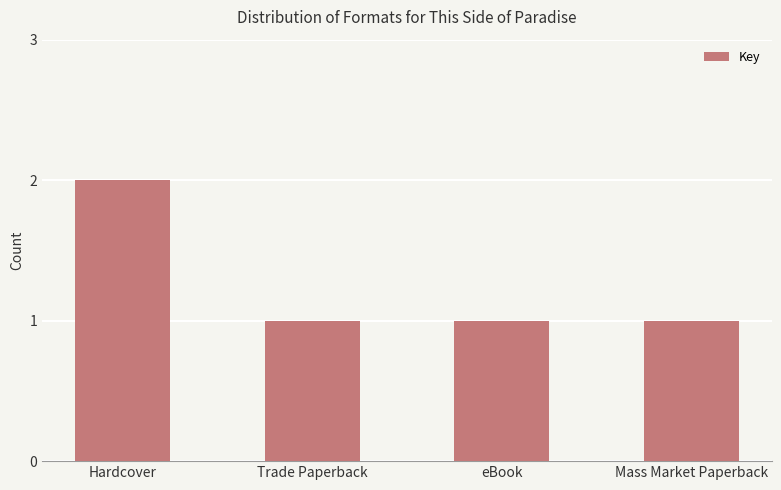

Are the bars grouped side by side (vs. stacked)?

No